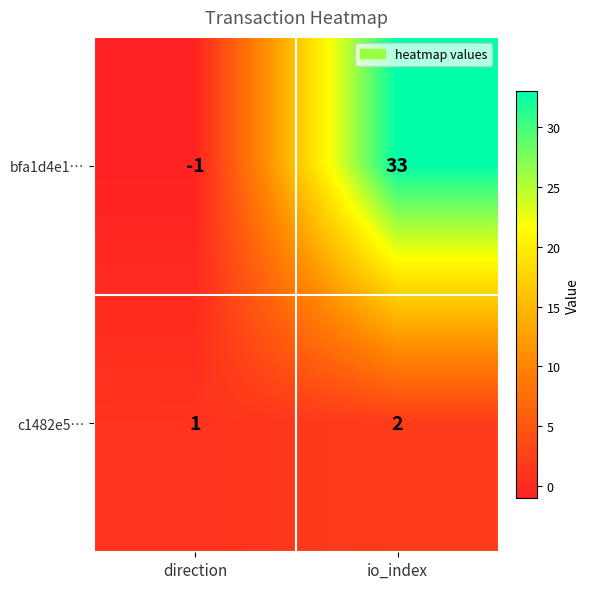

How many series are shown in this chart?

2